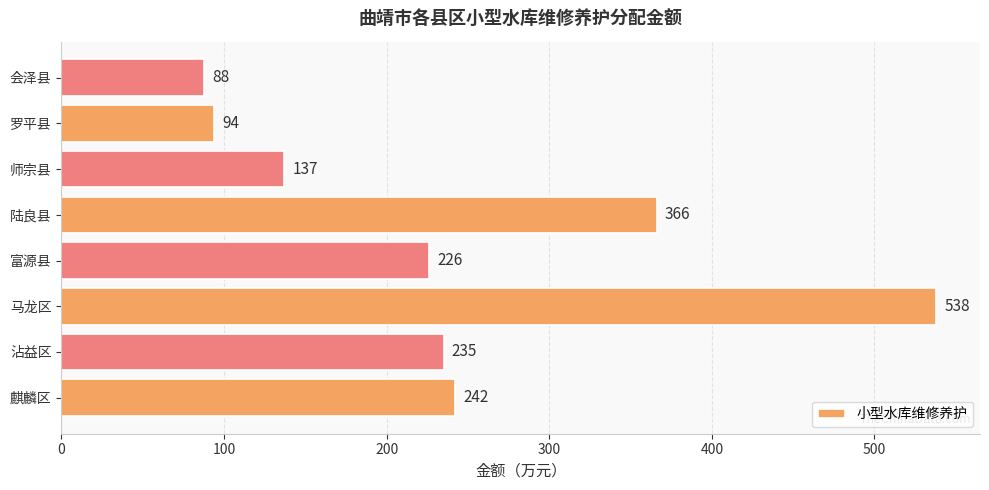

Reading top to bottom, extract all data points from this chart.

会泽县=88	罗平县=94	师宗县=137	陆良县=366	富源县=226	马龙区=538	沾益区=235	麒麟区=242